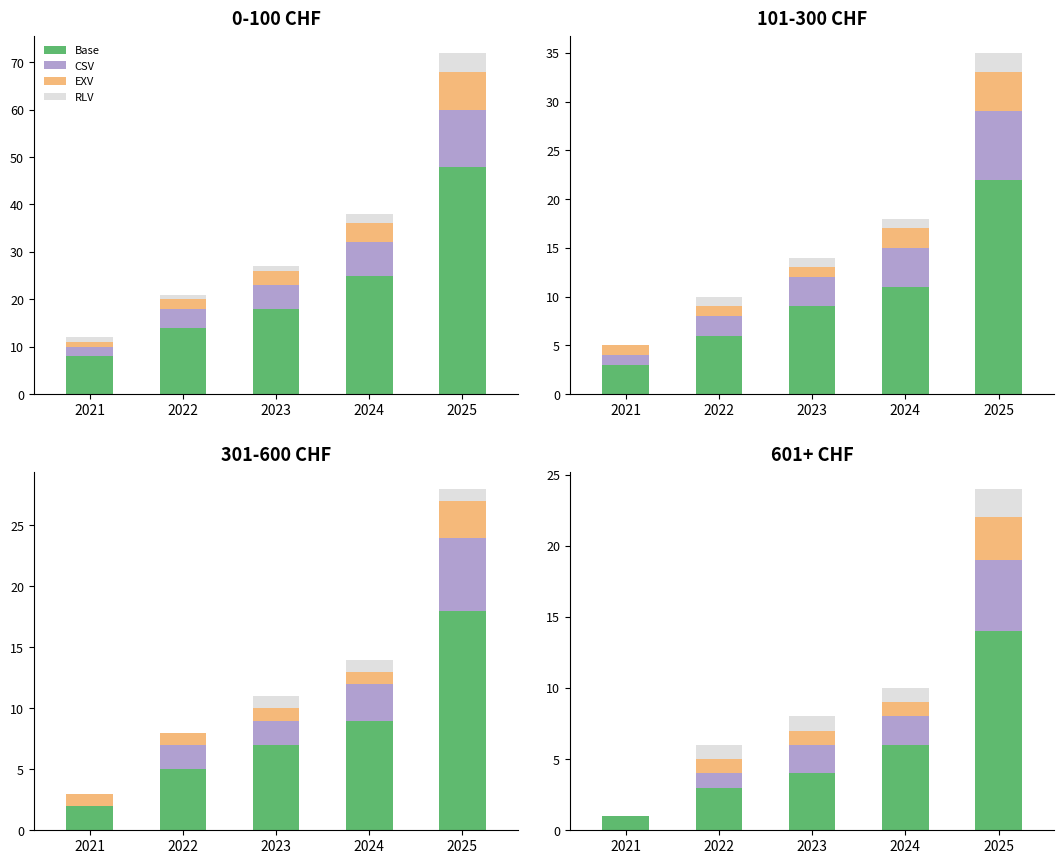

Which category has the highest value across all series?

2025